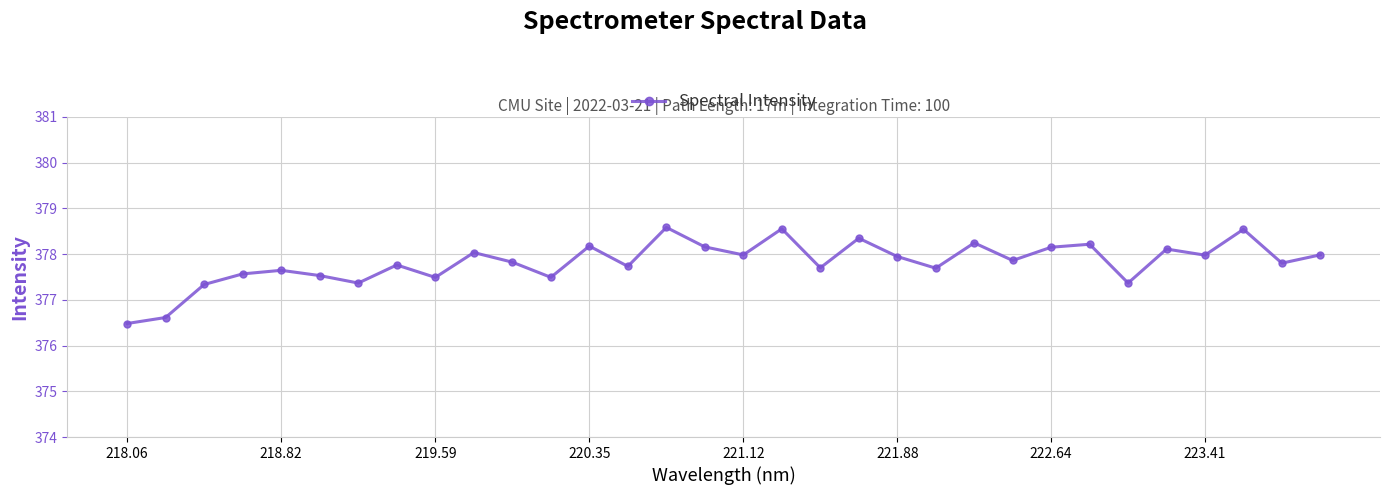

Count the number of values greater than 377.

30